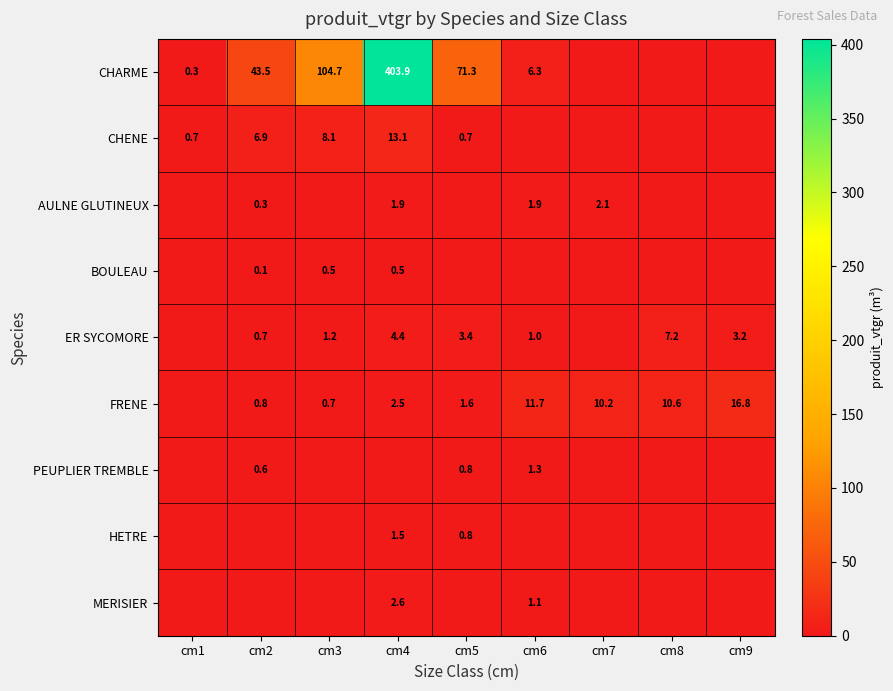

True or false: FRENE has a value of 16.8 at cm9.

True